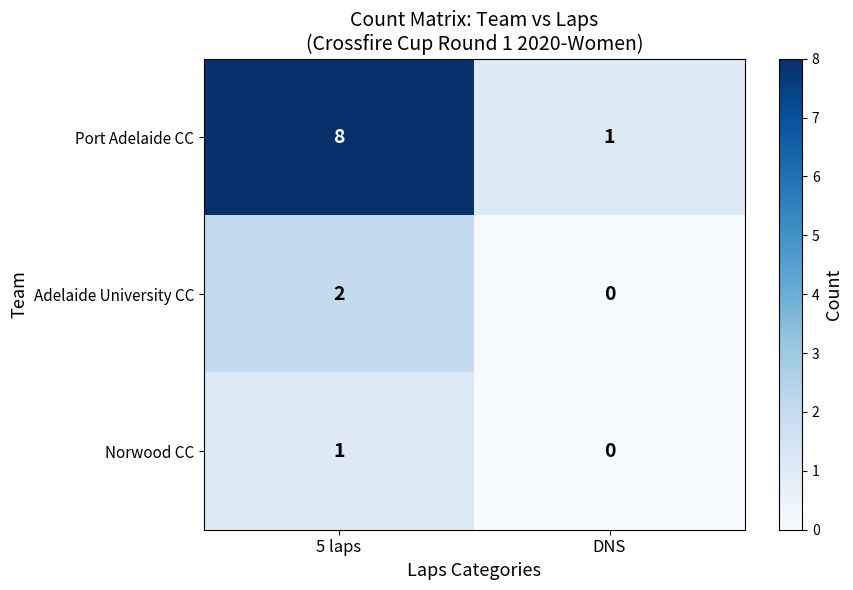

At which category is the sum across all series the highest?

5 laps